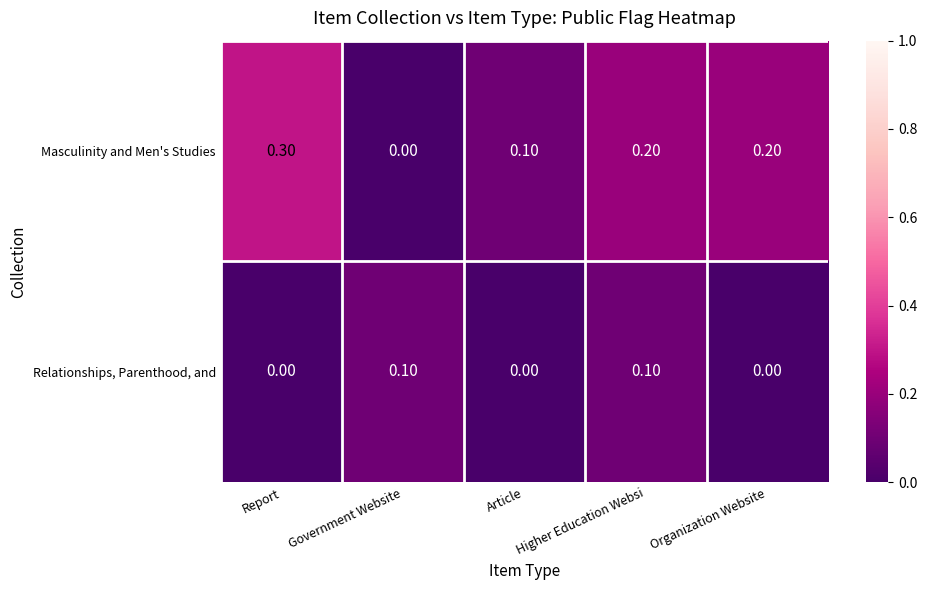

At how many categories does at least one series exceed 0?

5